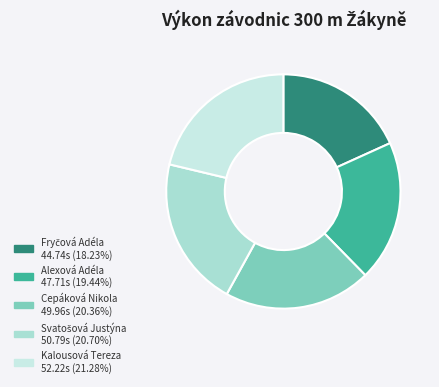

Which category has the smallest portion of the pie?

Fryčová Adéla